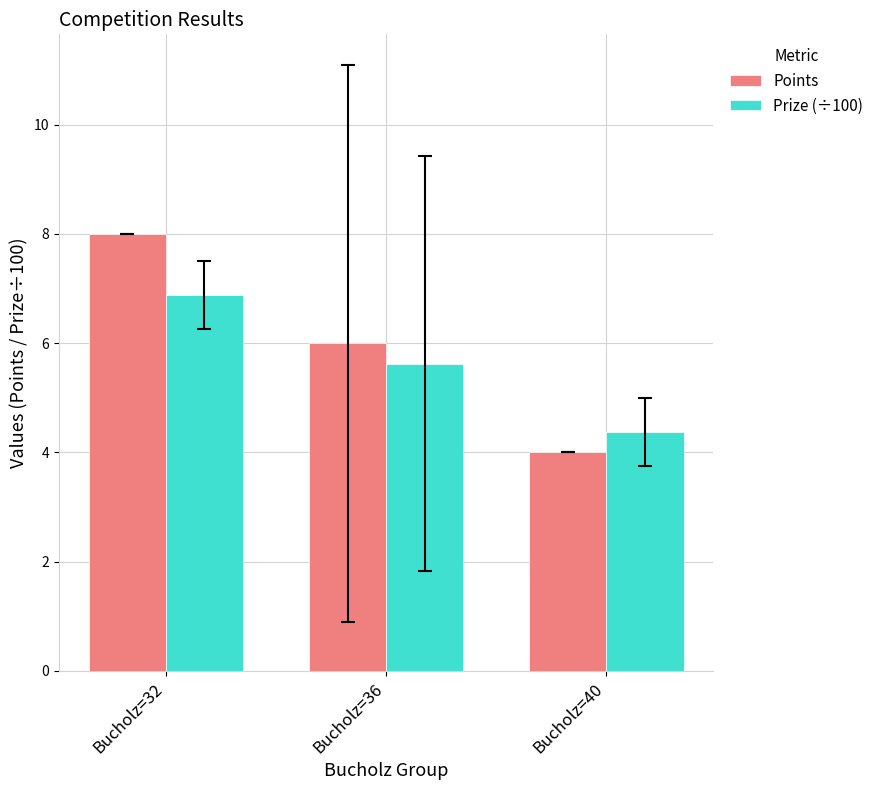

Does the chart contain any negative values?

No